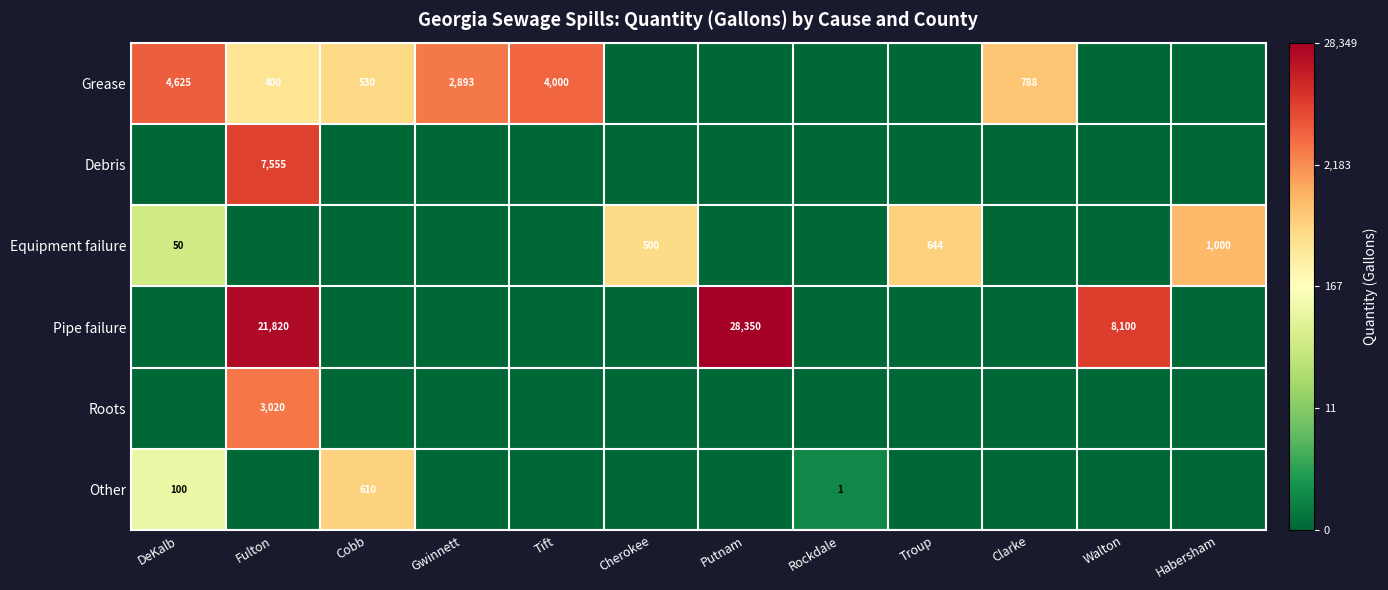

The value of Grease at Tift is 6830. True or false?

False